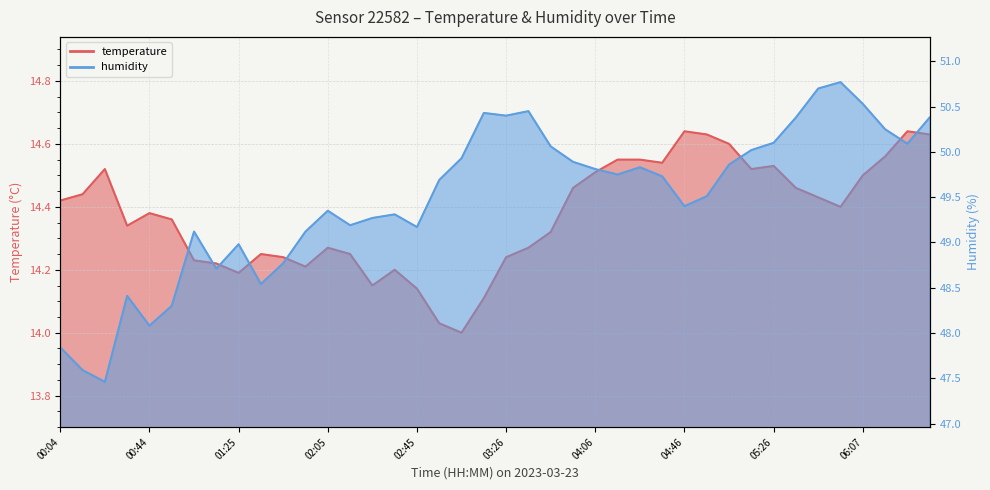

Which category has the highest value in the humidity series?

05:57